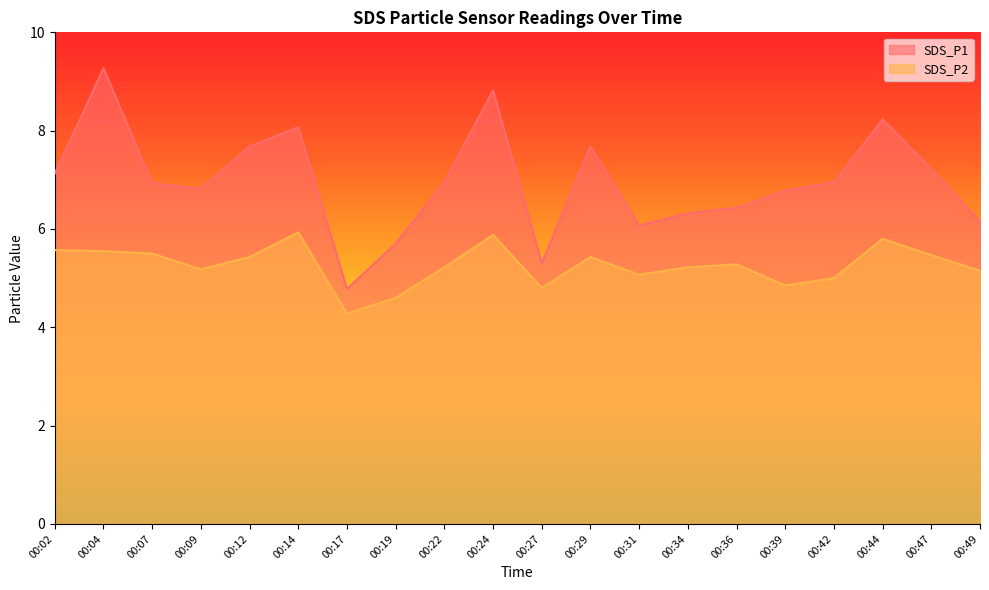

At which label does SDS_P1 first exceed 6?

00:02